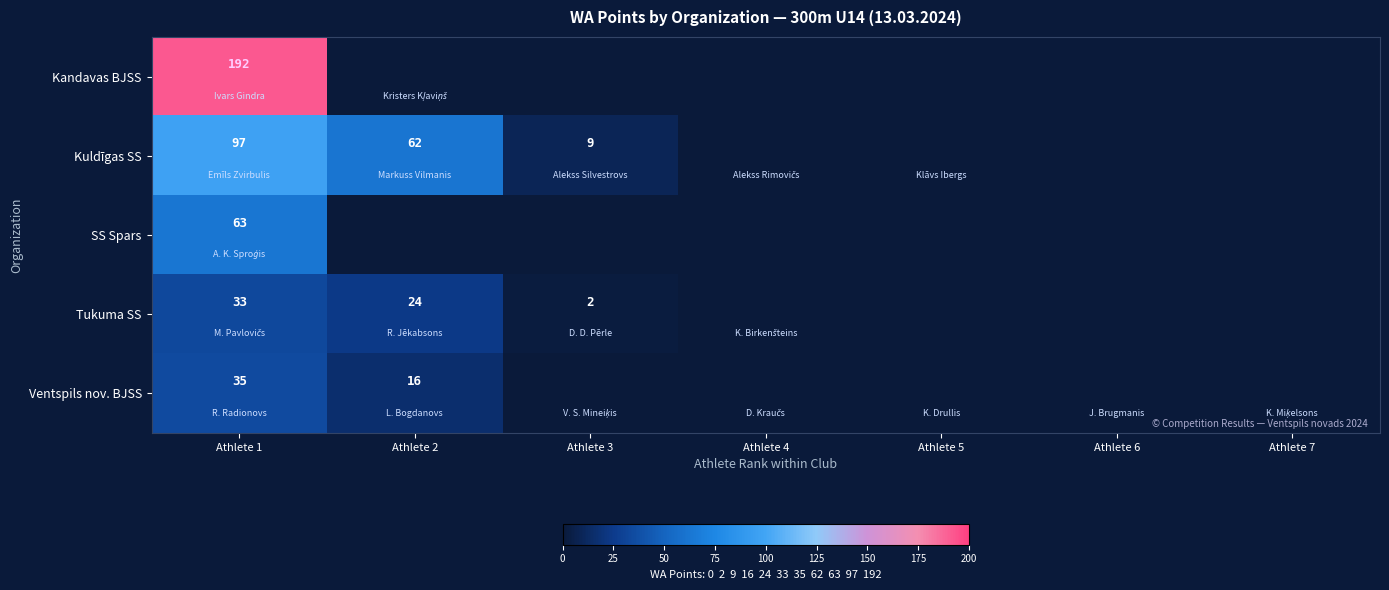

Is it true that SS Spars equals 63 at Athlete 1?

True